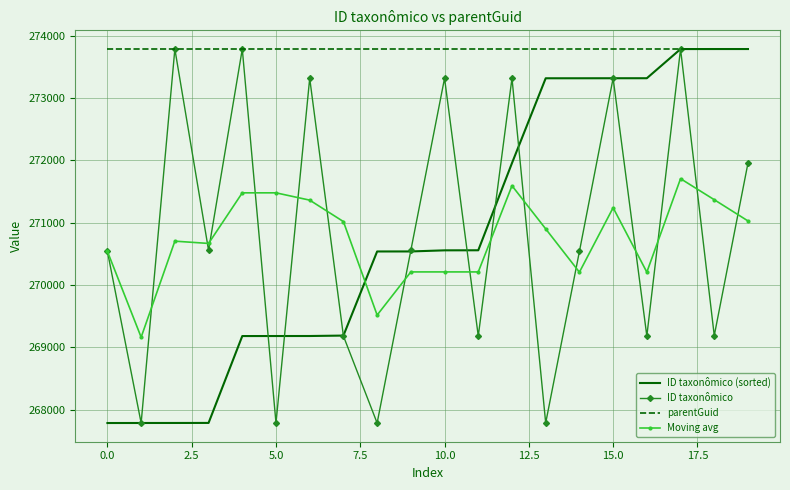

What is the highest value of the ID taxonômico series?

273788.0